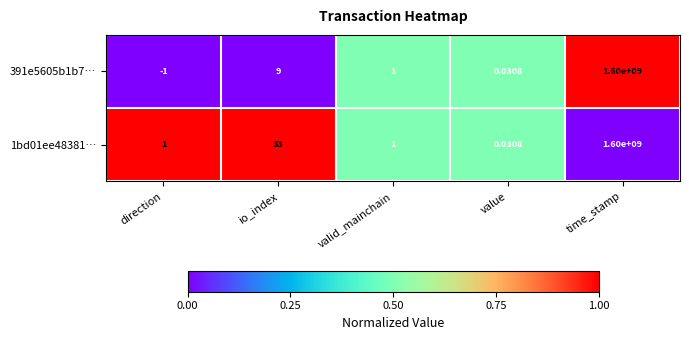

Is the value of 1bd01ee48381… at io_index greater than the value of 391e5605b1b7… at io_index?

Yes